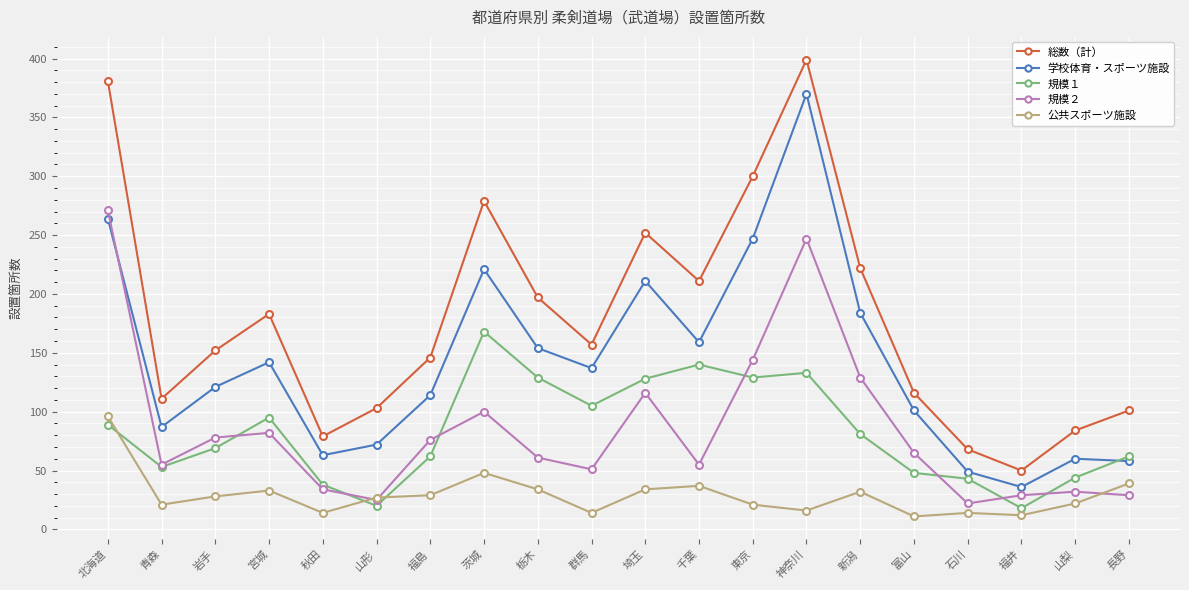

What is the label of the 3rd point from the left?

岩手